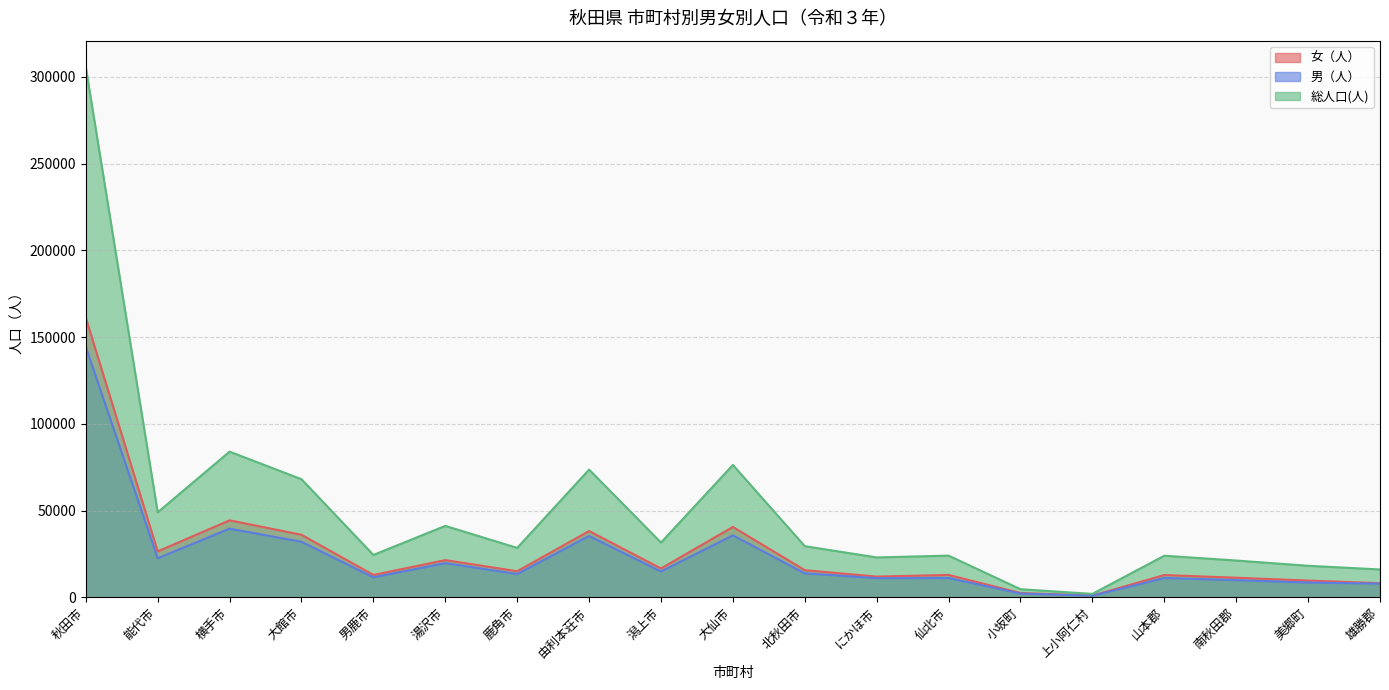

What is the average value of the 男（人） series?

23465